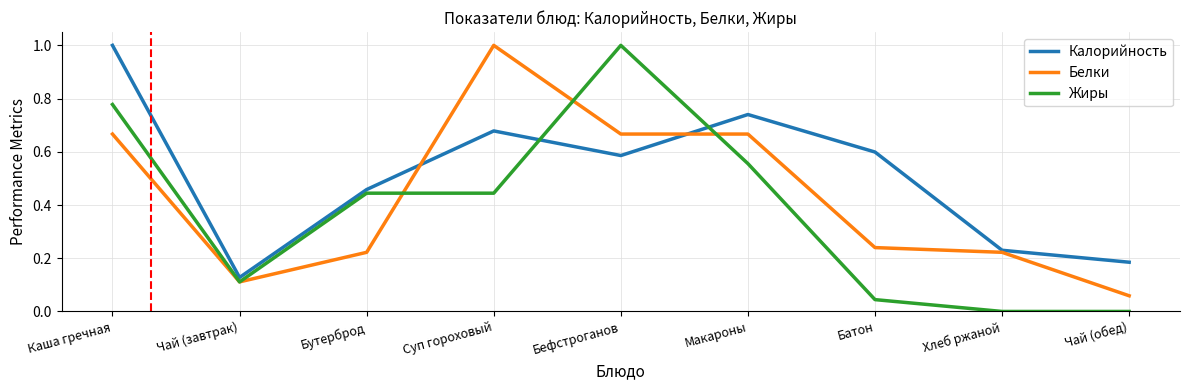

Which series has the widest spread of values?

Жиры